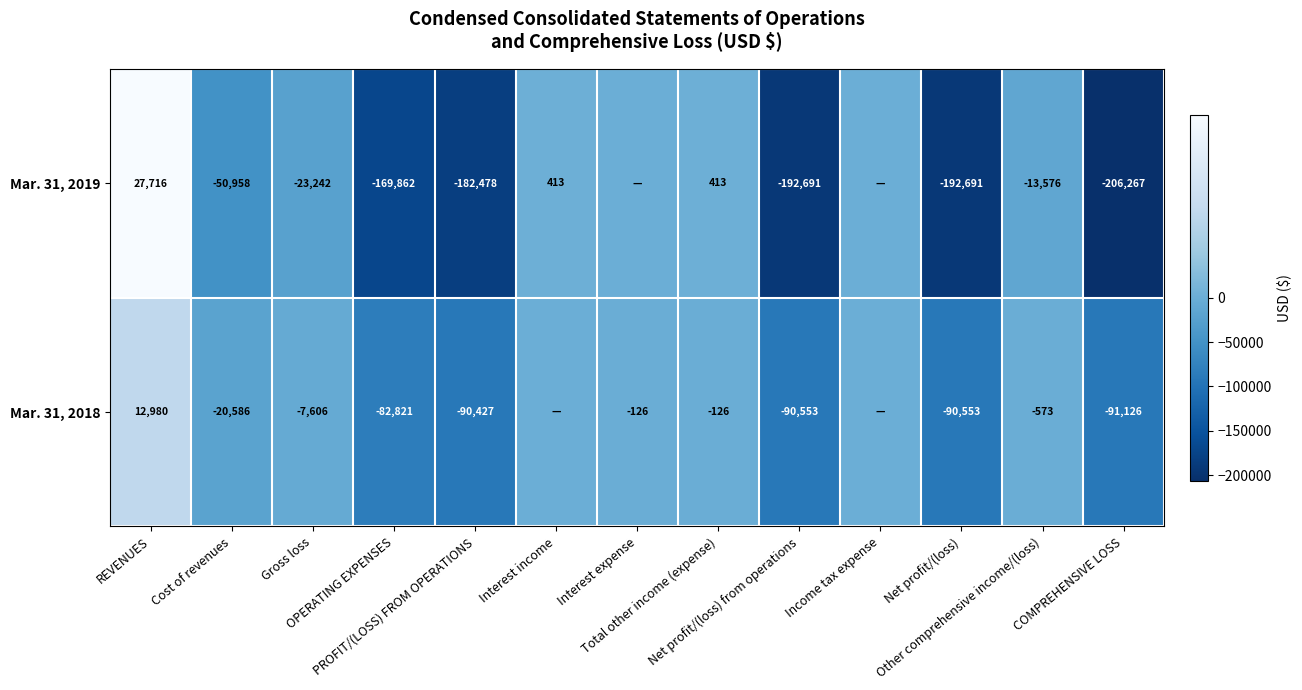

Between REVENUES and Cost of revenues, which is larger?

REVENUES